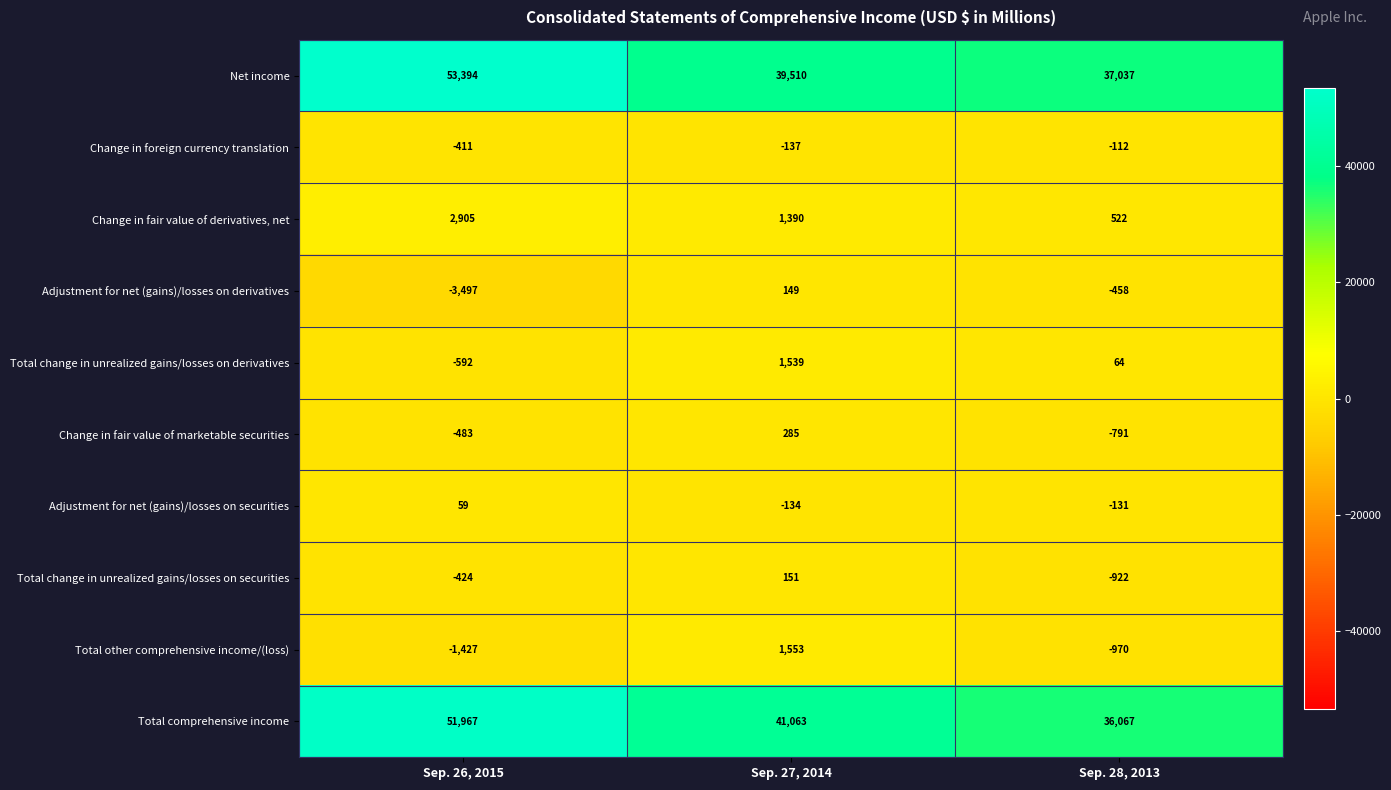

What is the spread (max minus min) of values at Sep. 28, 2013?

38007